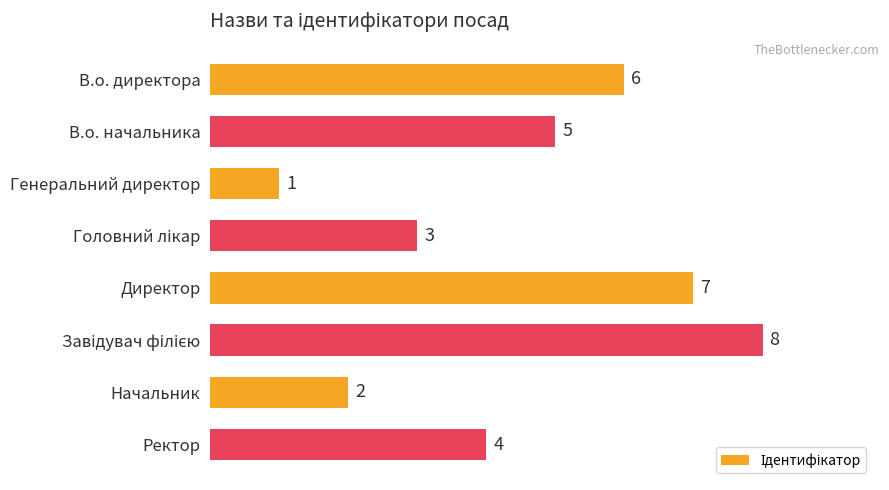

Reading top to bottom, list all the values displayed in this chart.

6	5	1	3	7	8	2	4